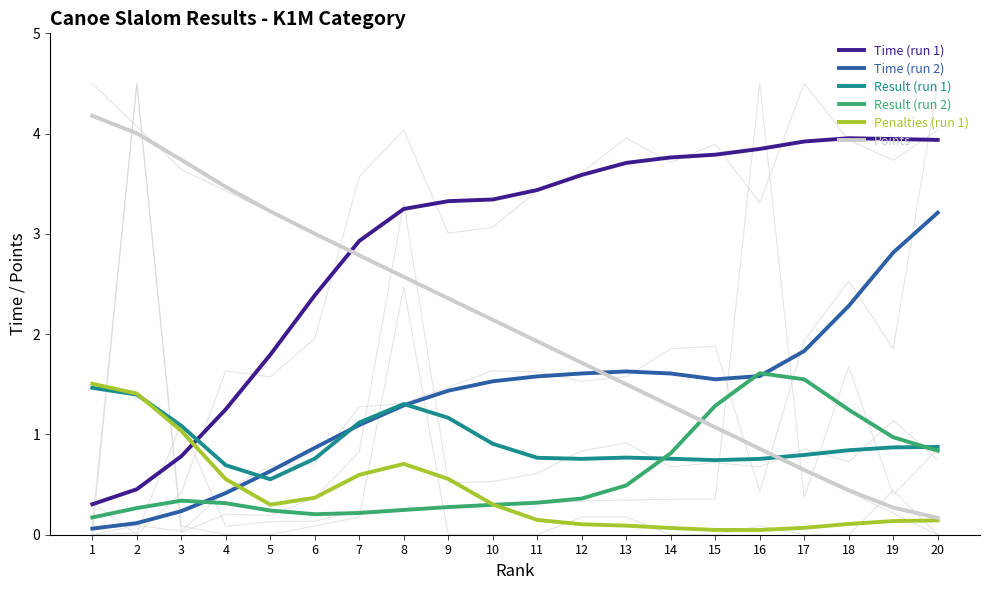

What is the difference between the highest and lowest values at 17?

3.9